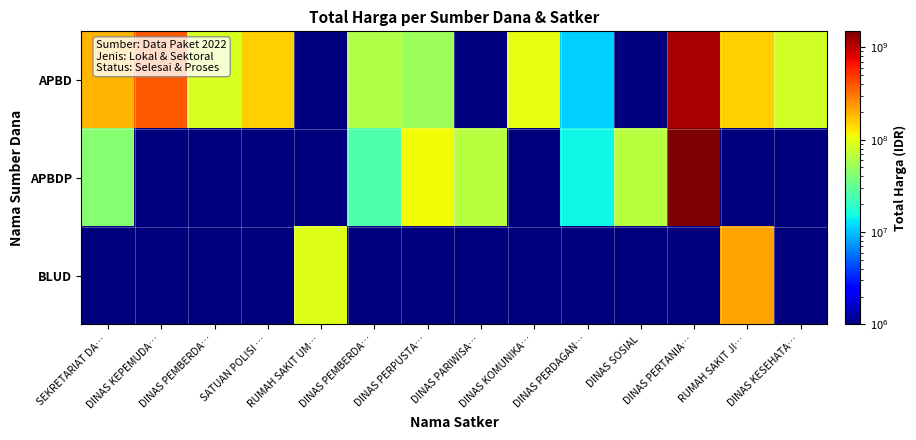

What is the spread (max minus min) of values at DINAS KOMUNIKA…?

99999999